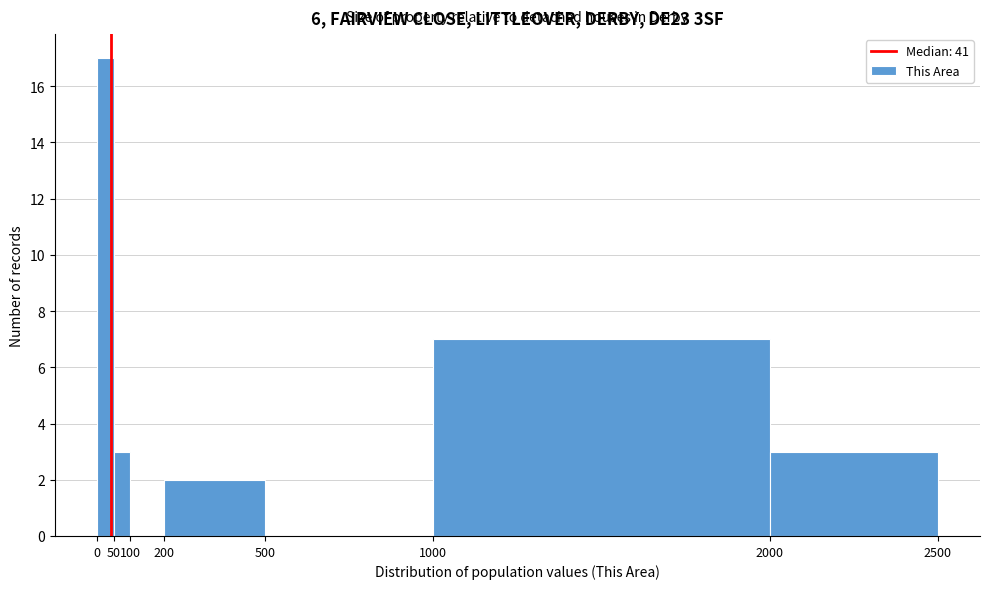

Reading left to right, transcribe this chart: for each bar, give the range it covers on the x-axis and its height. The values are not printed on the chart, so give them approximately, as read against the axis.

0 to 50: 17
50 to 100: 3
100 to 200: 0
200 to 500: 2
500 to 1000: 0
1000 to 2000: 7
2000 to 2500: 3